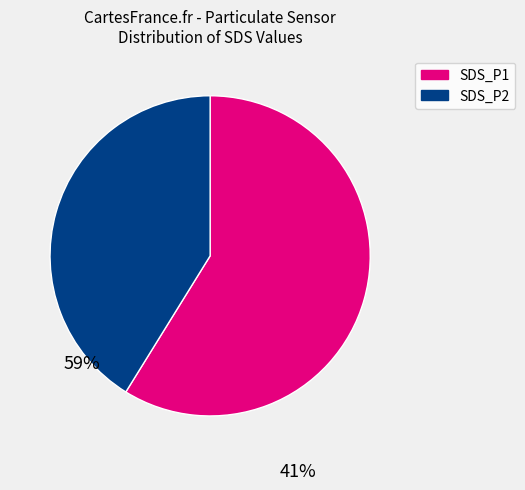

Is there a majority slice in this chart?

Yes